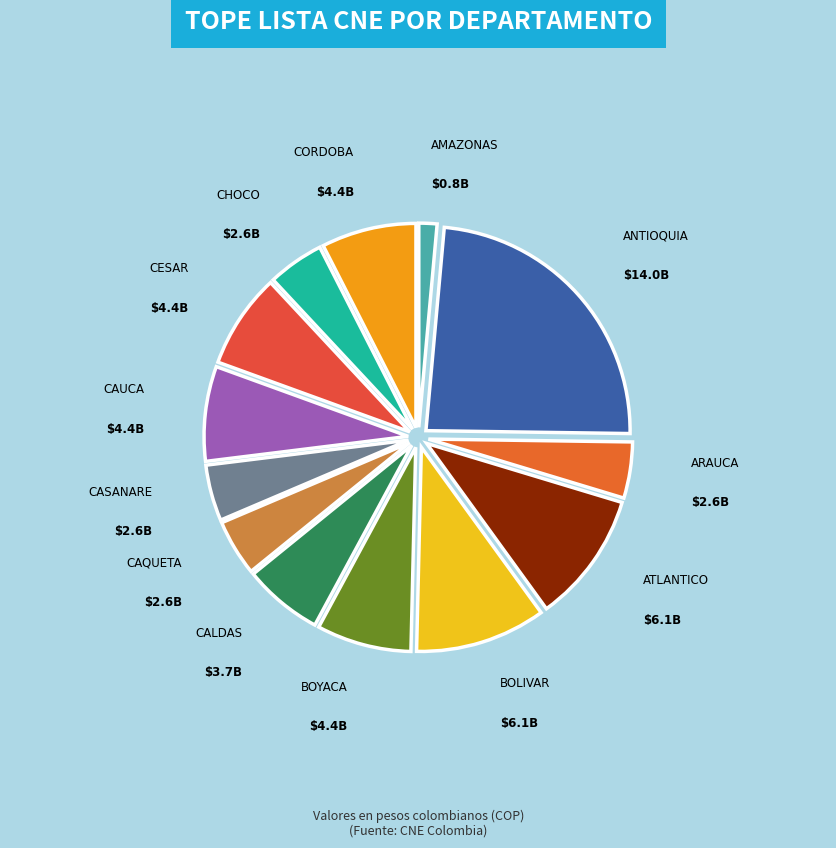

Count the number of slices in the pie.

13